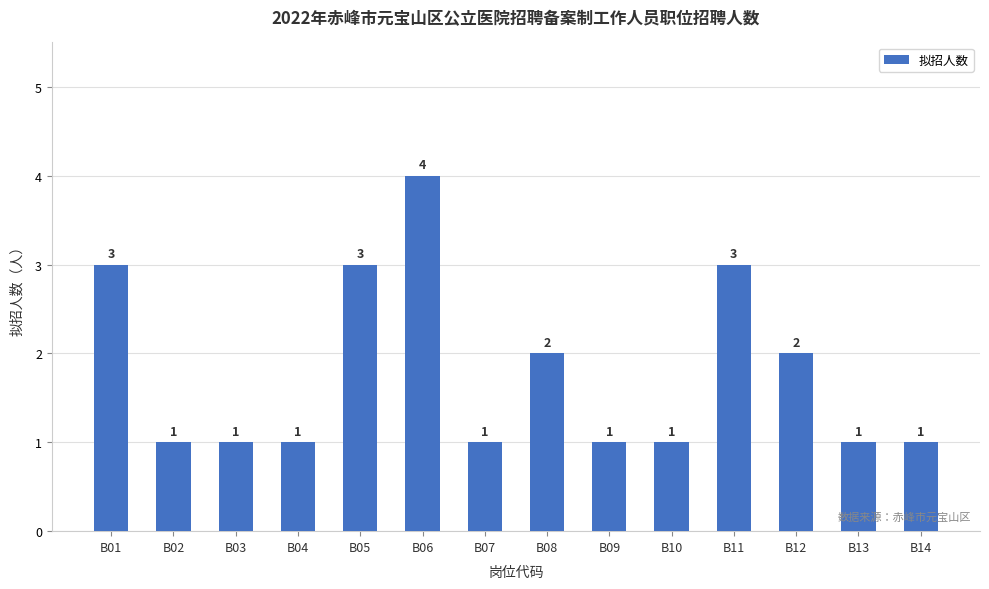

How many bars are there in total?

14